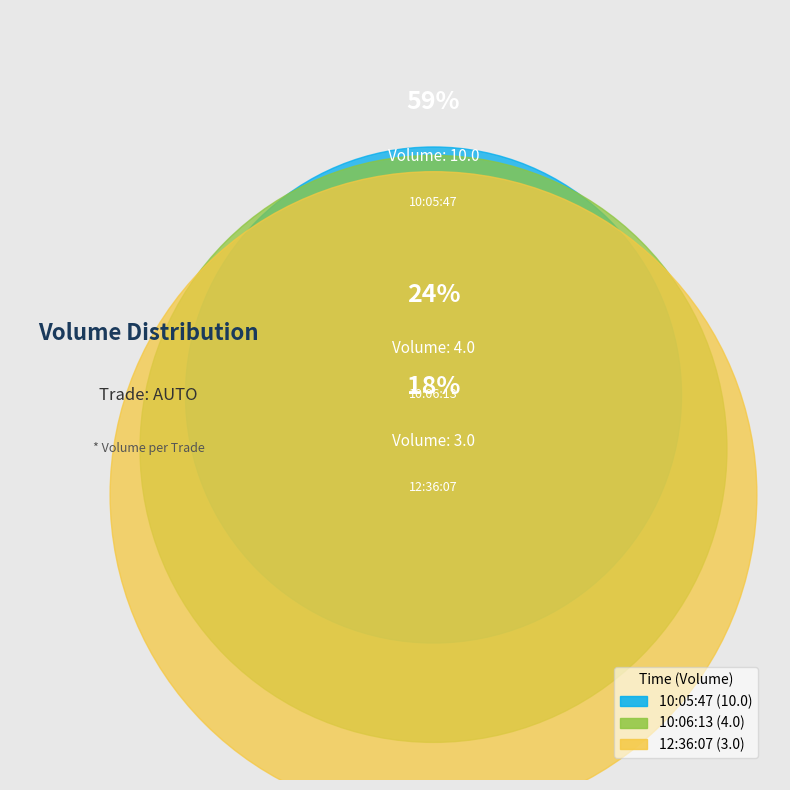

How many segments does this pie chart have?

3